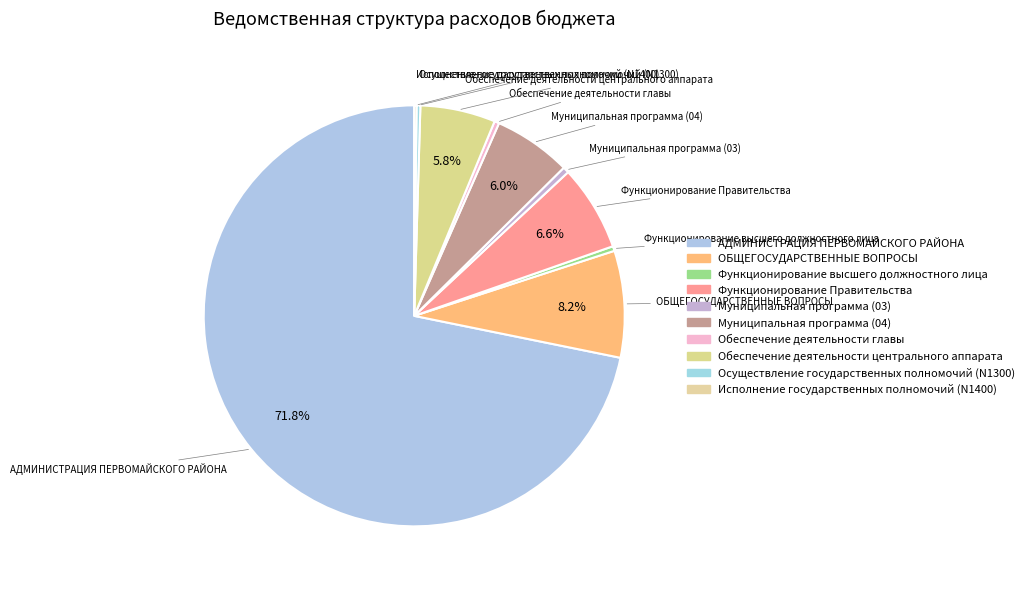

Count the number of slices in the pie.

10